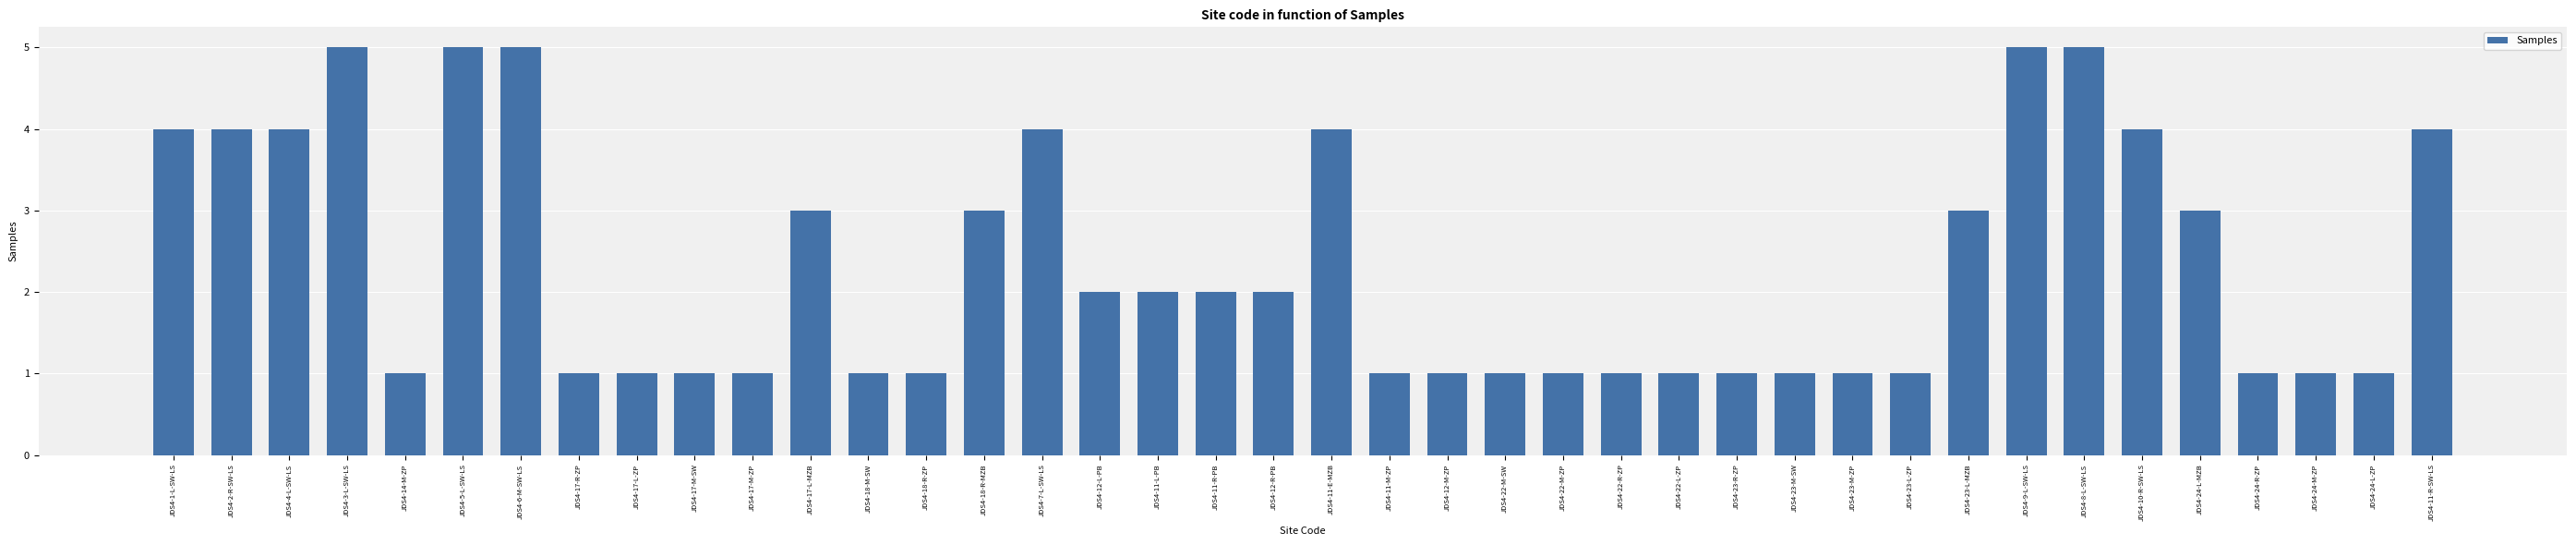

What is the average value?

2